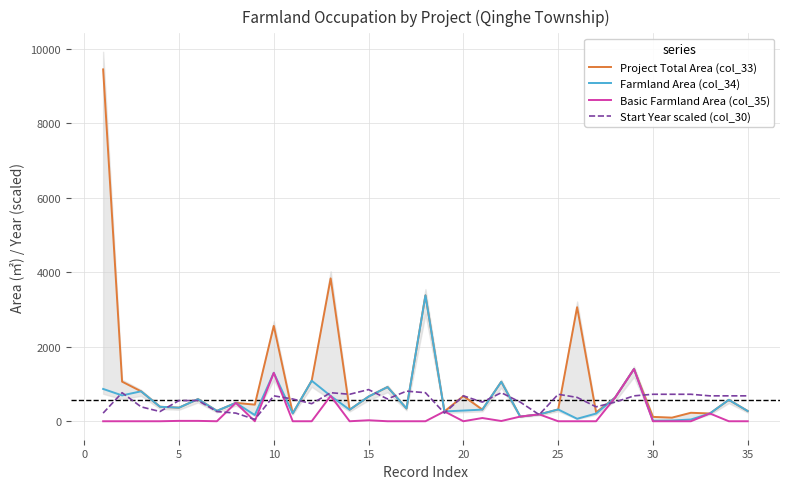

What is the maximum value for Project Total Area (col_33)?

9440.1